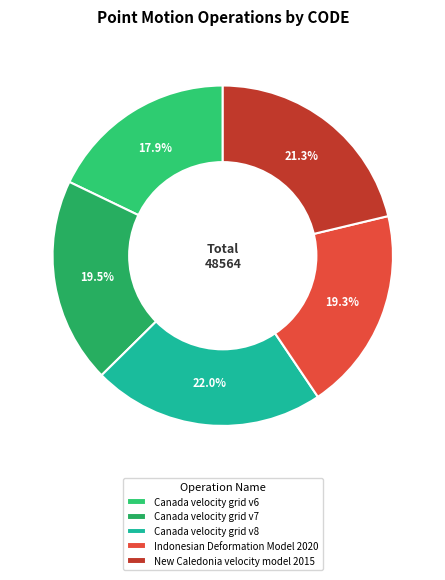

Is there any slice that represents more than half of the pie?

No